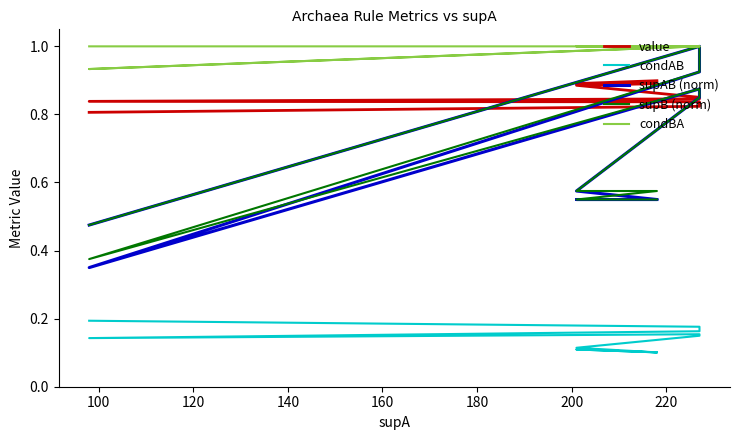

Reading left to right, list all the values displayed in this chart.

value: 0.9	0.9	0.9	0.9	0.9	0.9	0.9	0.9	0.9	0.9	0.9	0.8	0.8	0.8	0.8	0.8	0.8	0.8	0.8	0.8
condAB: 0.1	0.1	0.1	0.1	0.1	0.1	0.1	0.1	0.1	0.1	0.1	0.2	0.1	0.2	0.2	0.2	0.2	0.2	0.2	0.2
supAB (norm): 0.6	0.6	0.6	0.6	0.6	0.6	0.6	0.6	0.8	0.8	0.8	0.9	0.3	0.9	0.9	0.9	1.0	1.0	1.0	0.5
supB (norm): 0.6	0.6	0.6	0.6	0.6	0.6	0.6	0.6	0.8	0.8	0.8	0.9	0.4	0.9	0.9	0.9	1.0	1.0	1.0	0.5
condBA: 1.0	1.0	1.0	1.0	1.0	1.0	1.0	1.0	1.0	1.0	1.0	1.0	0.9	1.0	1.0	1.0	1.0	1.0	1.0	1.0